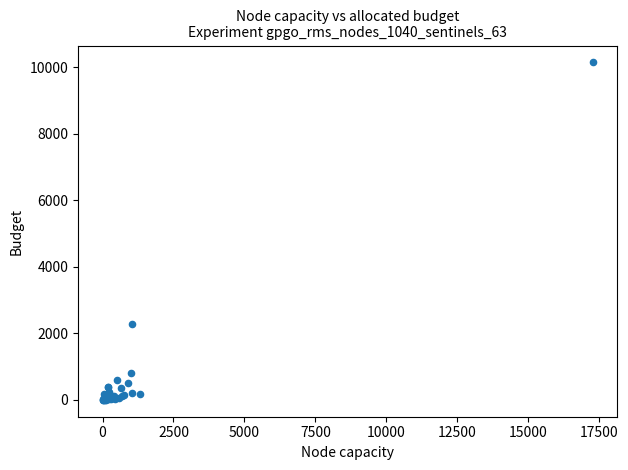

What Y value in the scatter plot is closest to 5077?

2295